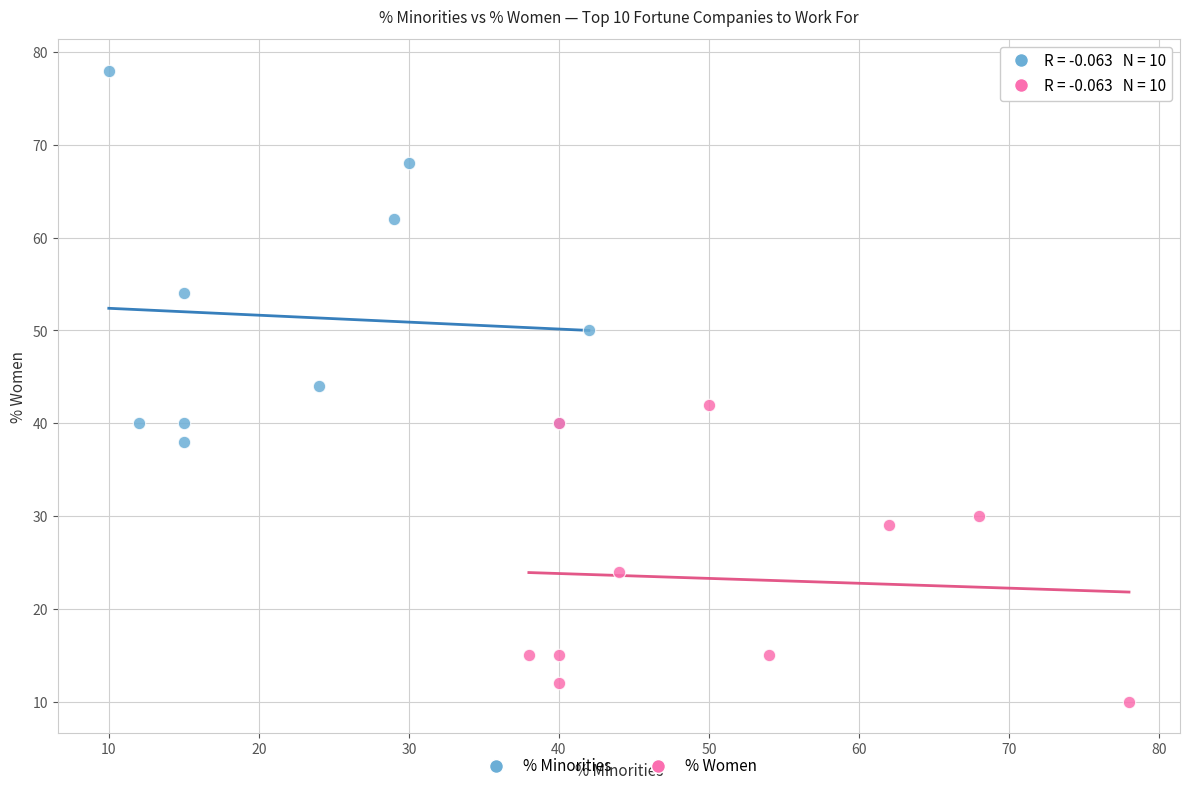

Which series reaches the maximum Y coordinate?

% Minorities